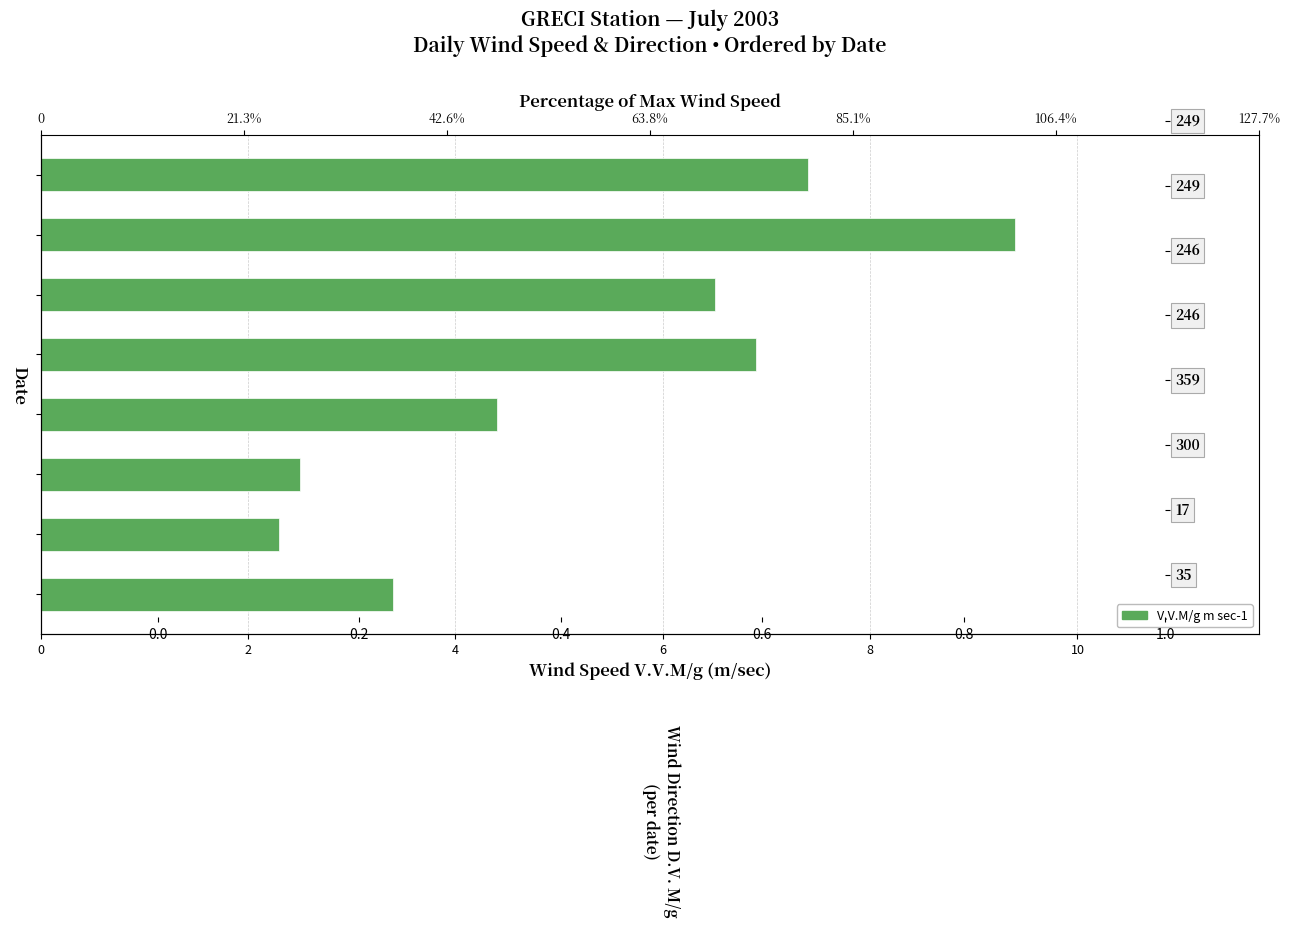

What is the sum of all values?

42.8